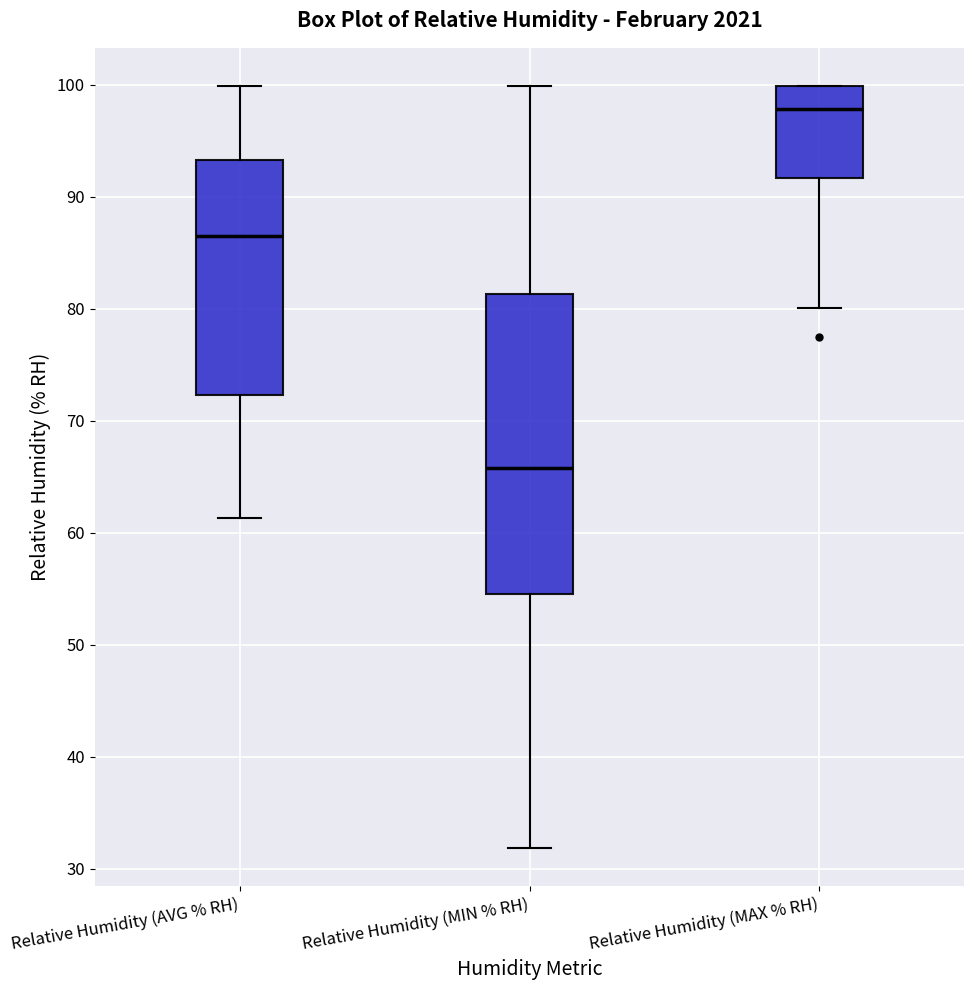

Reading left to right, read every box against the y-axis: the position of its median line, the range the box covers, and the ends of its whiskers. The values are not printed on the chart, so give them approximately, as read against the axis.

Relative Humidity (AVG % RH): median 87, box 72 to 93, whiskers 61 to 100
Relative Humidity (MIN % RH): median 66, box 55 to 81, whiskers 32 to 100
Relative Humidity (MAX % RH): median 98, box 92 to 100, whiskers 80 to 100